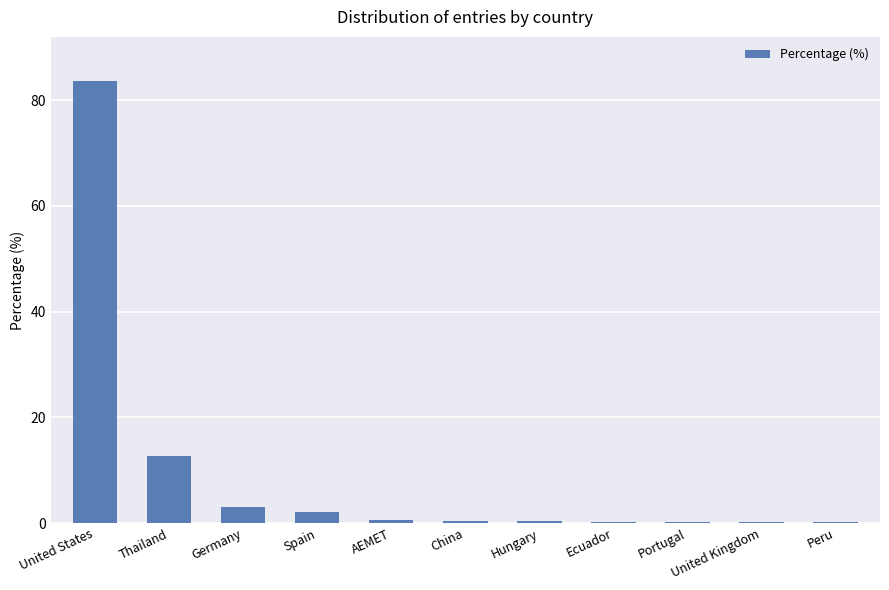

Is it true that the value at Spain is 2.2?

True